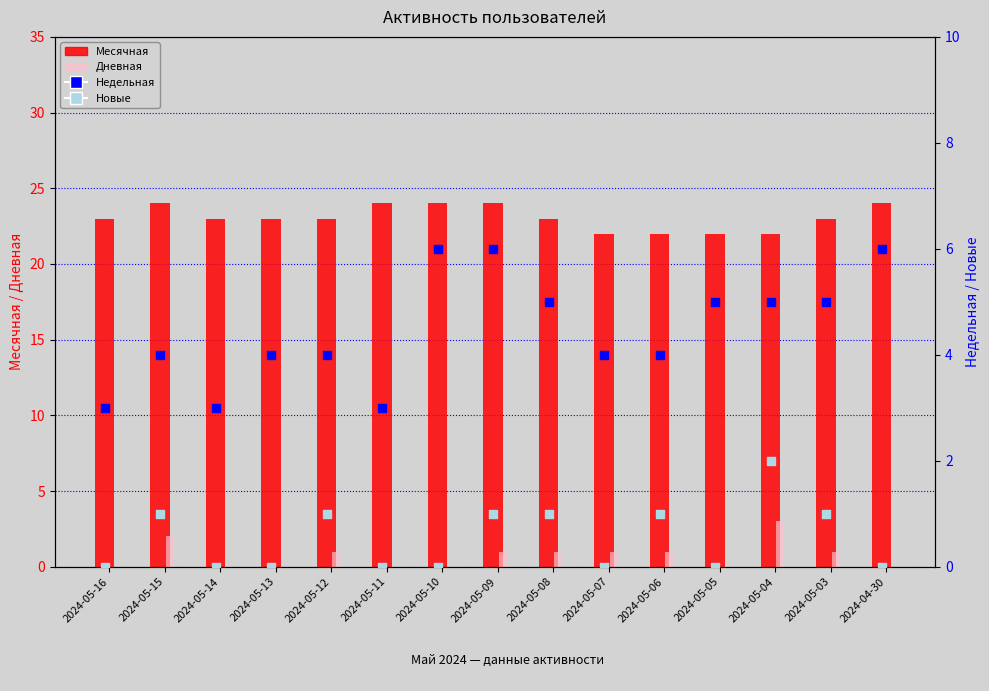

What is the total value across all series at 2024-05-13?

27